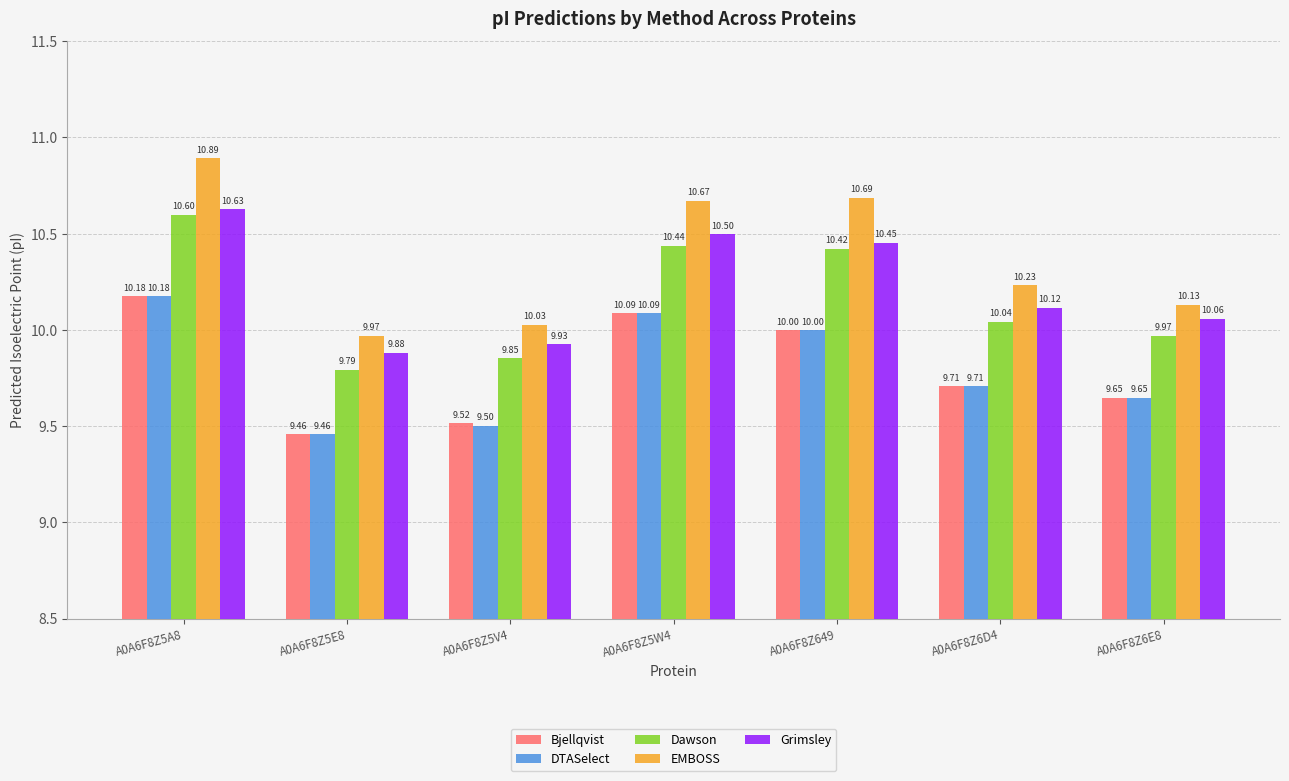

What is the spread (max minus min) of values at A0A6F8Z5E8?

0.5